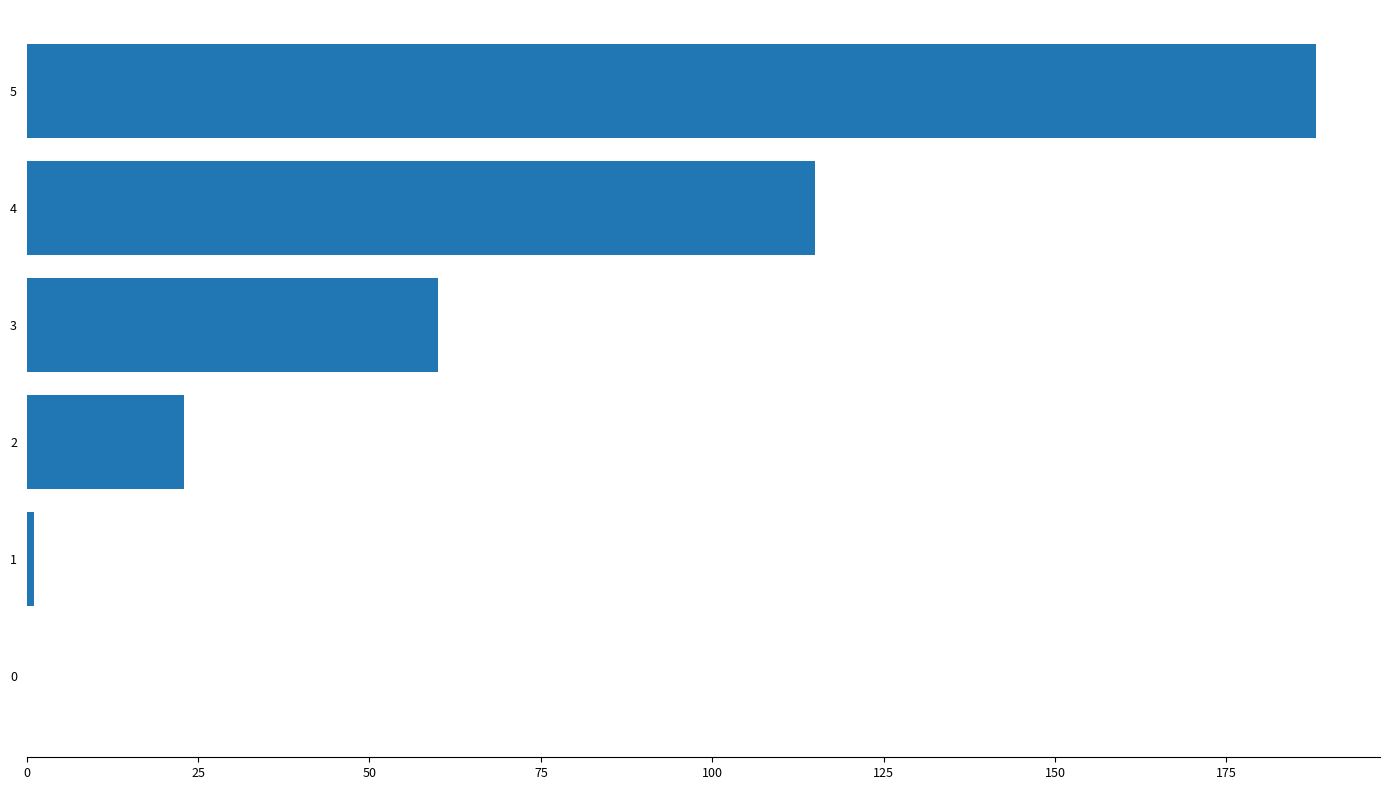

The chart shows a value of 172 at 4. True or false?

False